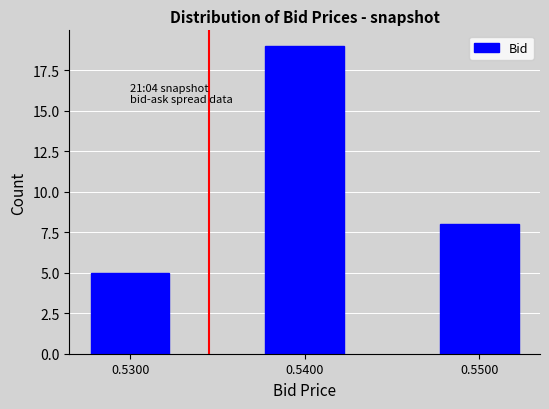

Reading left to right, transcribe all the data shown in this chart.

0.5300=5	0.5400=19	0.5500=8